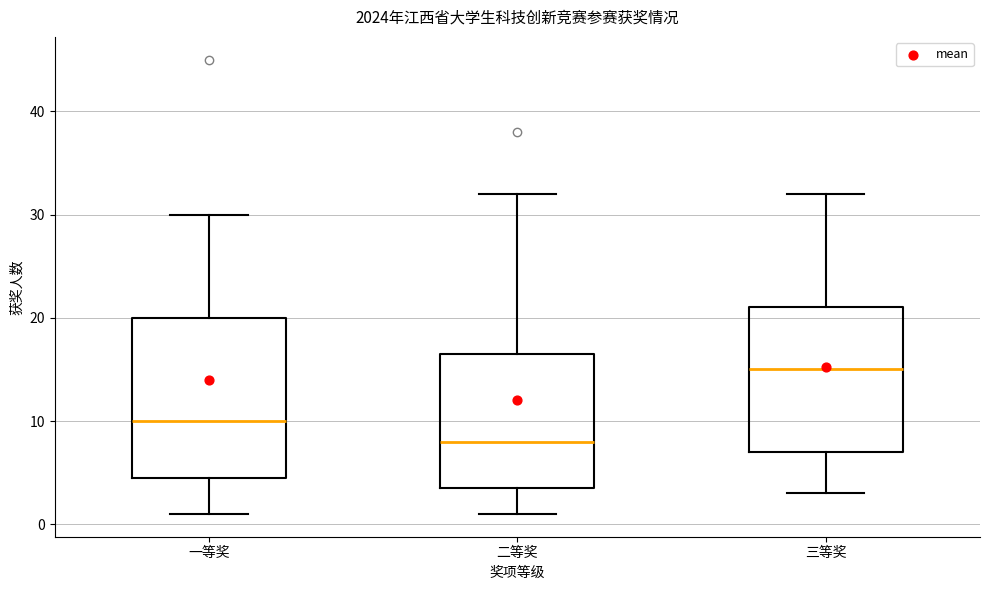

Which box has the highest median line?

三等奖